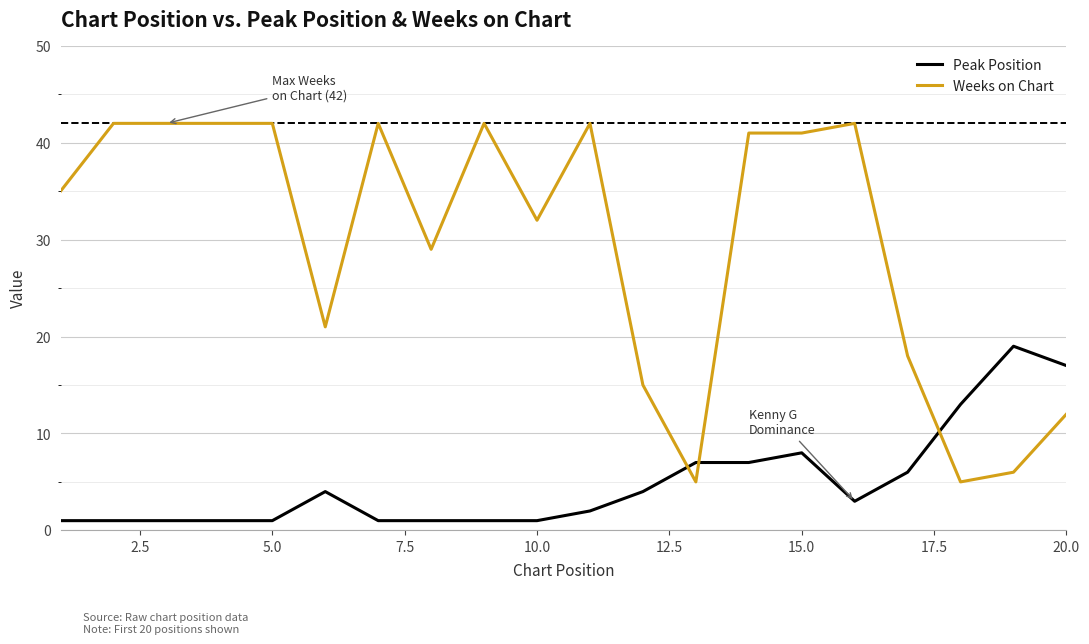

What is the greatest value displayed?

42